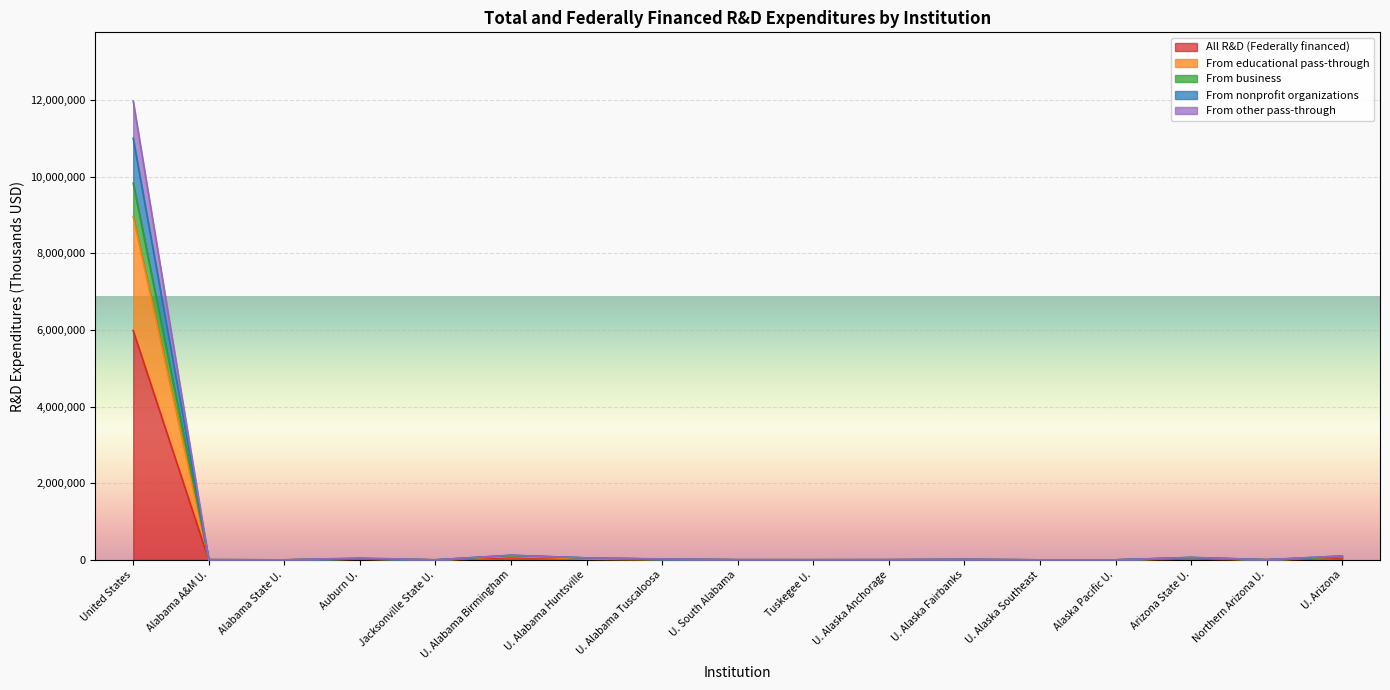

At which category is the sum across all series the highest?

United States